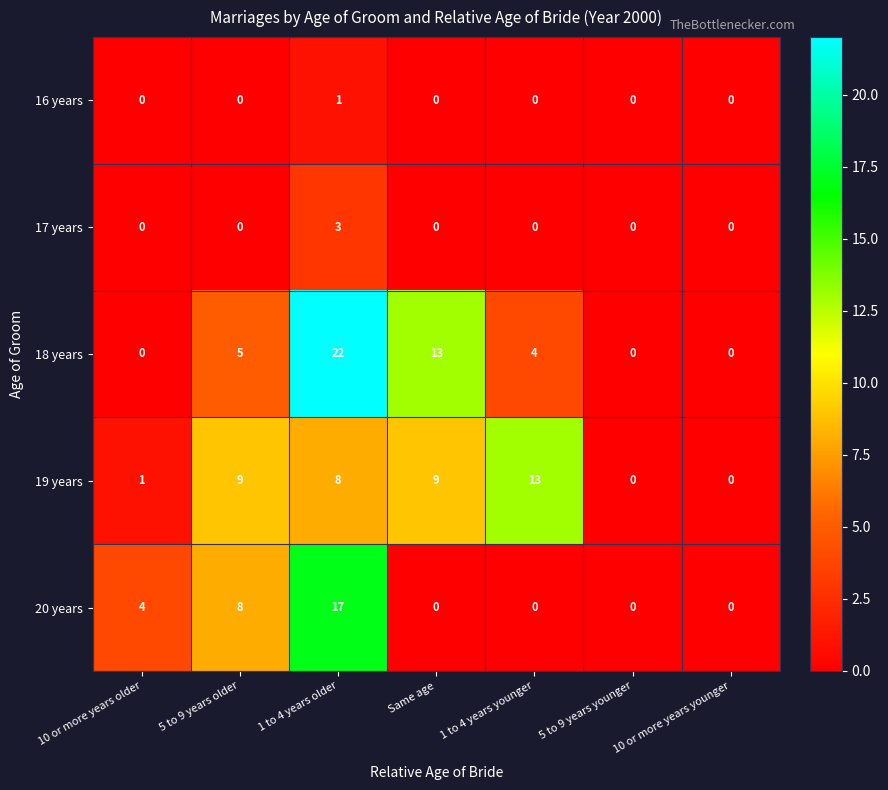

What is the sum of the 19 years values at 1 to 4 years older and 10 or more years older?

9